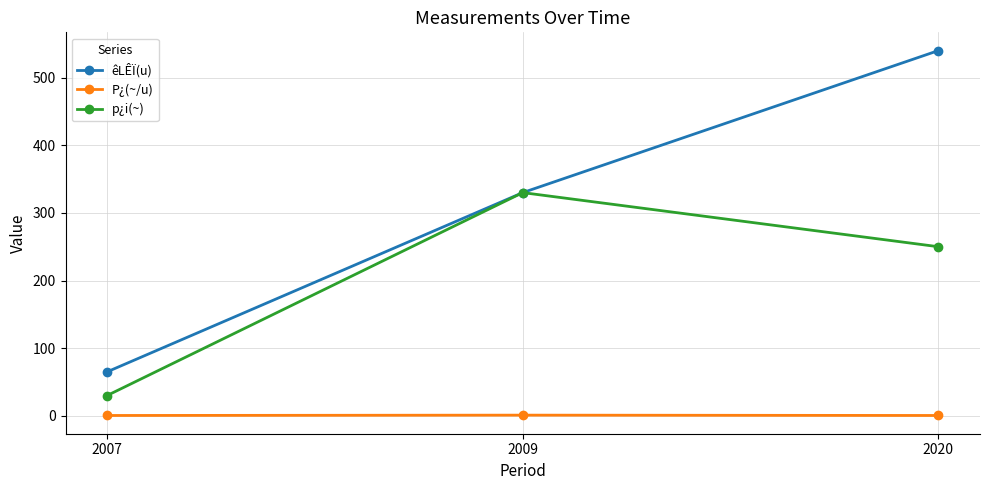

How many values in the p¿i(~) series are below 250?

1